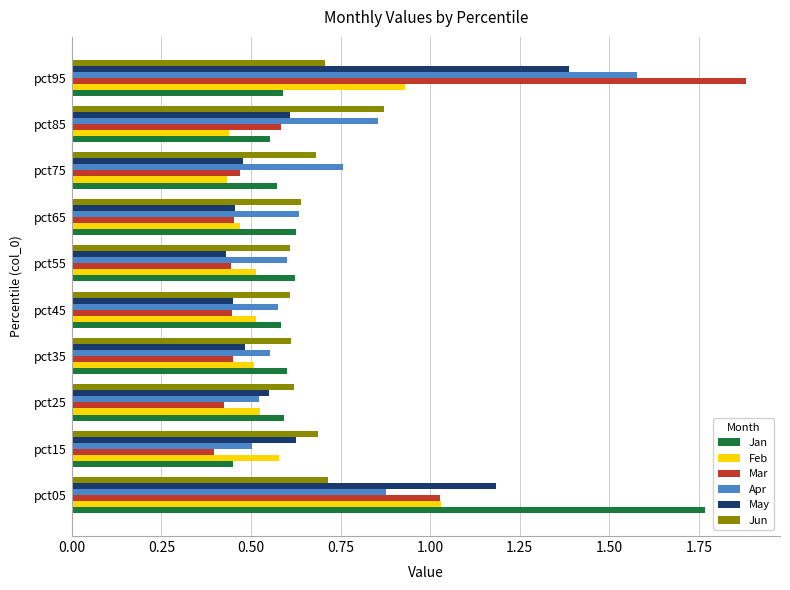

What is the average value of the Apr series?

0.7